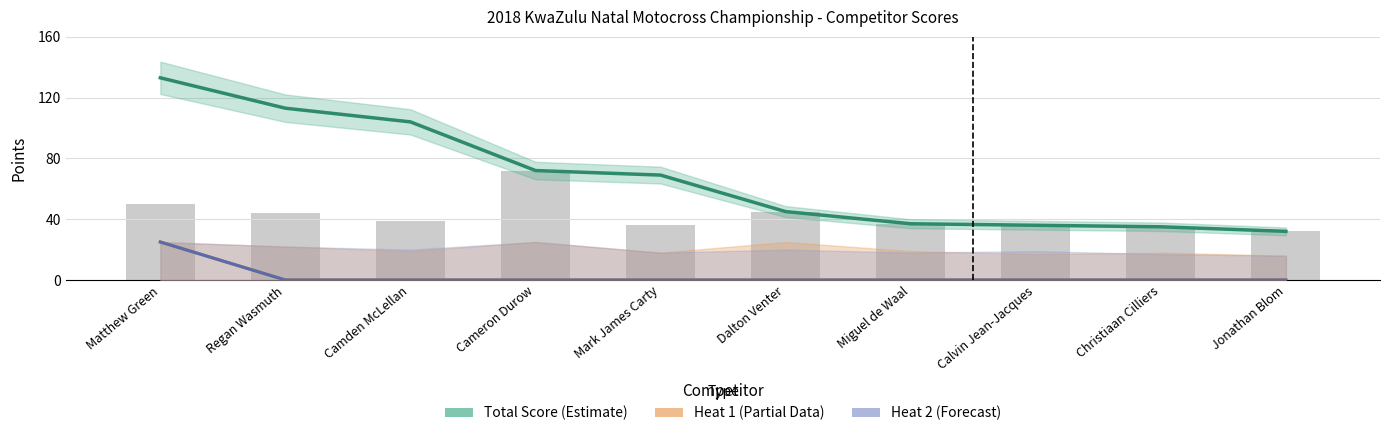

Is it true that Heat 2 (Forecast) equals 0 at Camden McLellan?

True